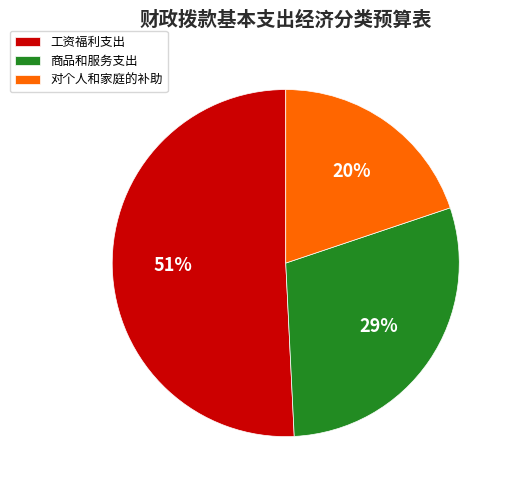

What is the majority slice?

工资福利支出